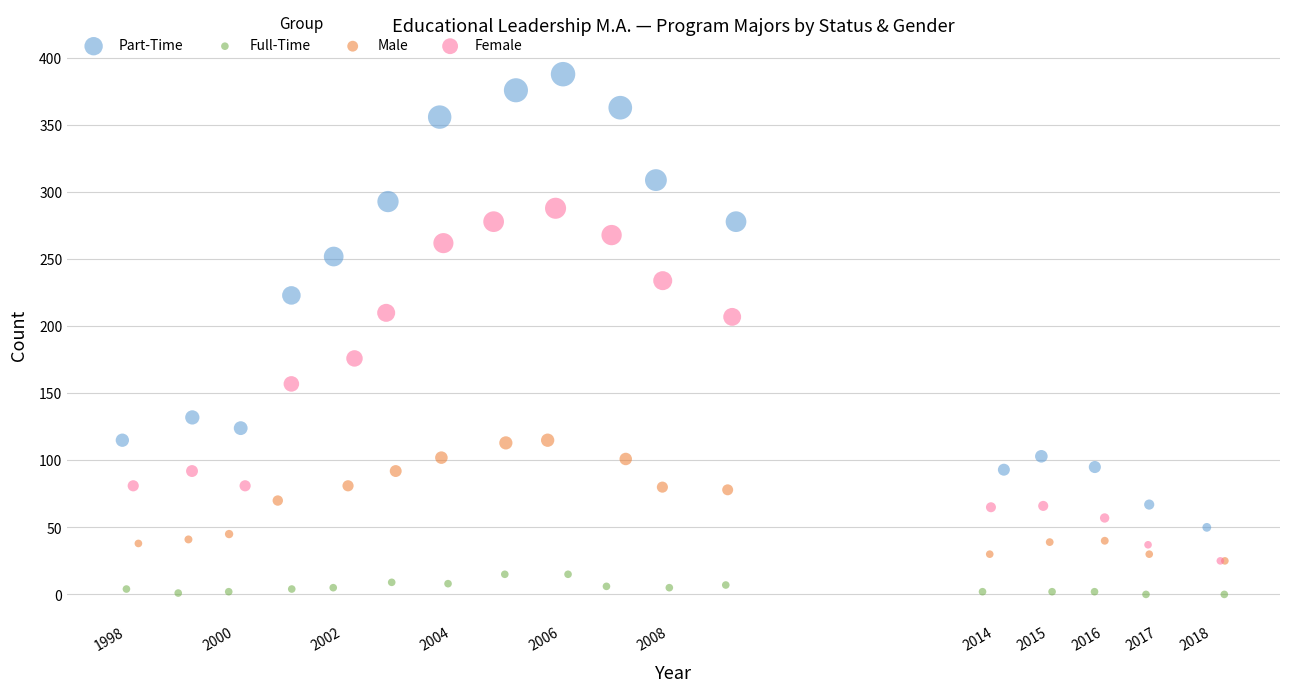

Which series reaches the minimum Y coordinate?

Full-Time